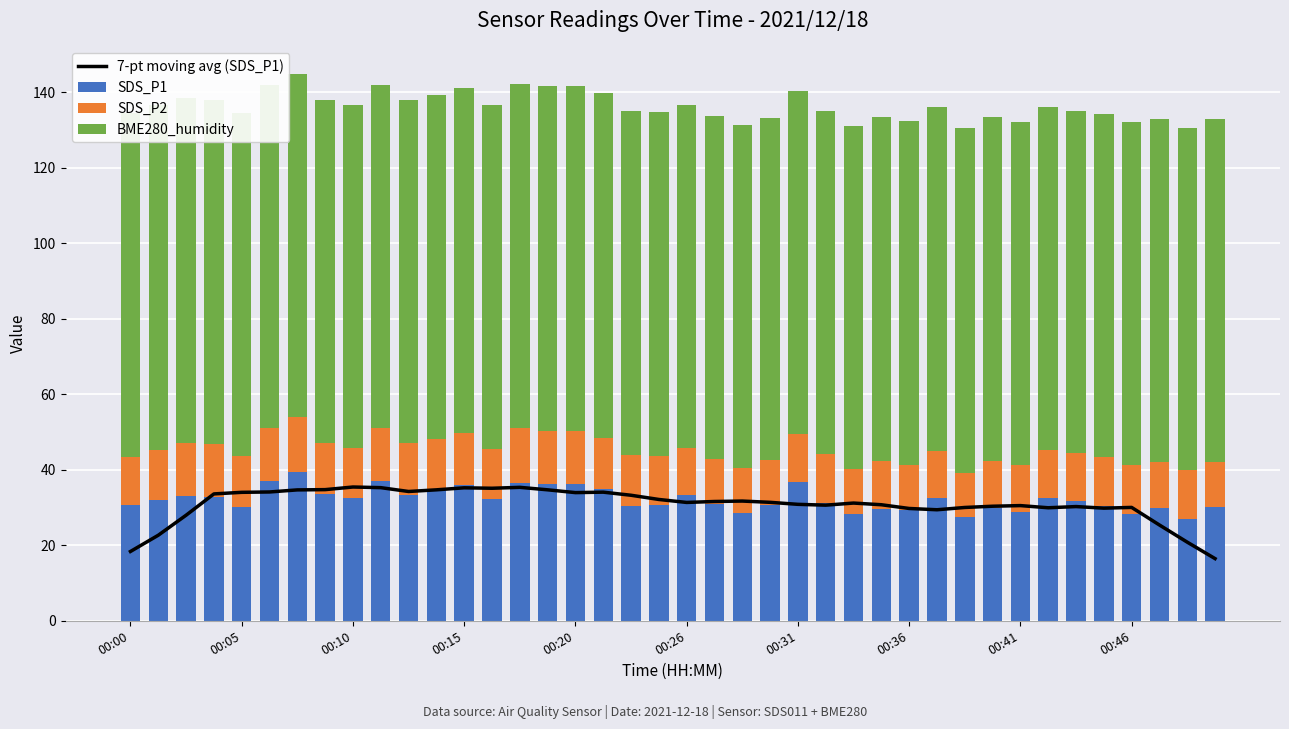

Is it true that 7-pt moving avg (SDS_P1) equals 35.1 at 13?

True